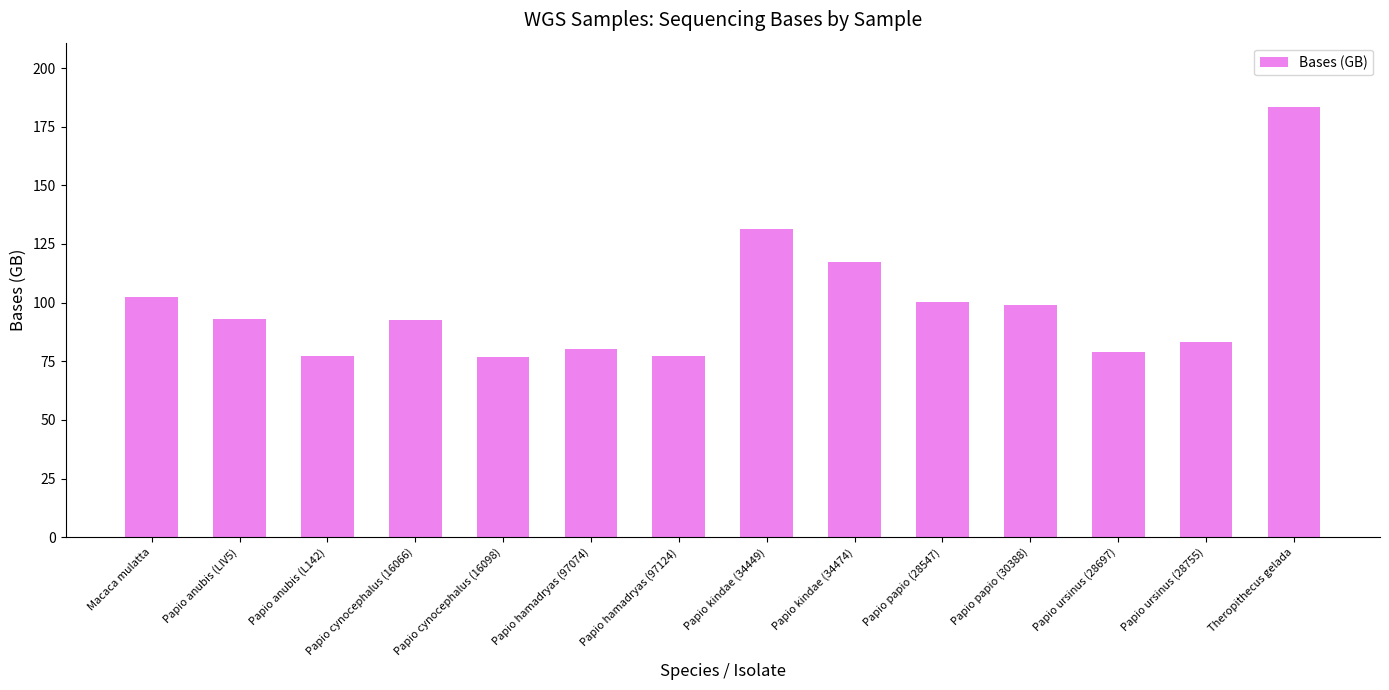

Which has a higher value, Macaca mulatta or Papio papio (28547)?

Macaca mulatta